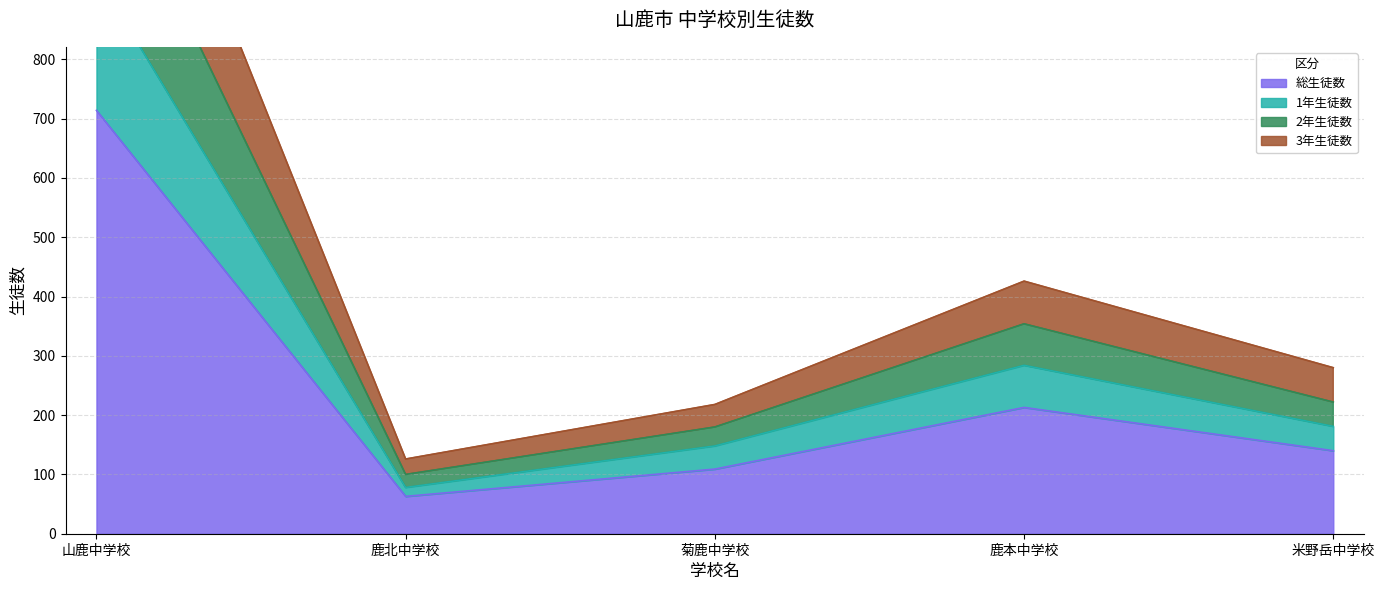

What position from the right is 鹿本中学校?

2